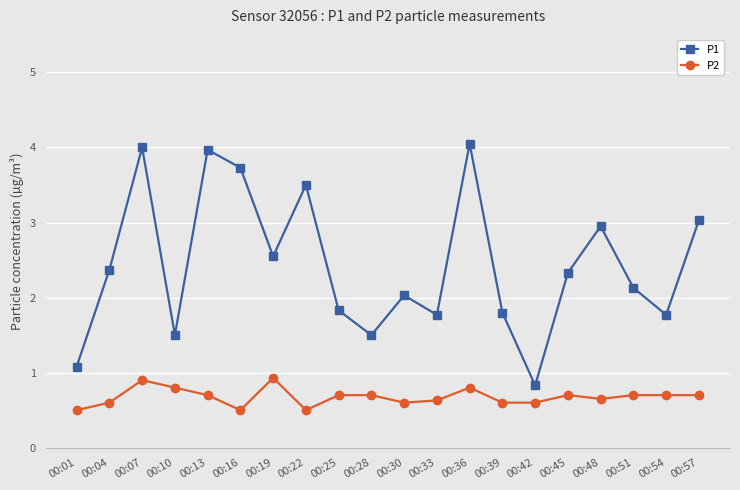

List the series in order of their overall mean, lowest first.

P2, P1